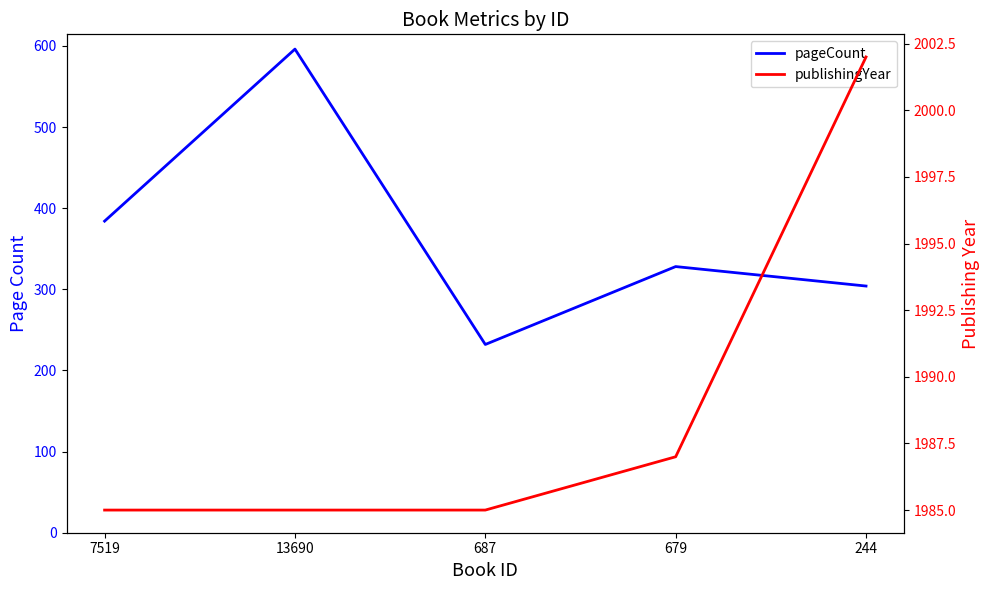

In pageCount, how many points are higher than both neighbors (excluding endpoints)?

2